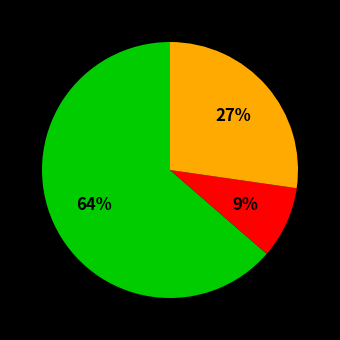

Is there a majority slice in this chart?

Yes